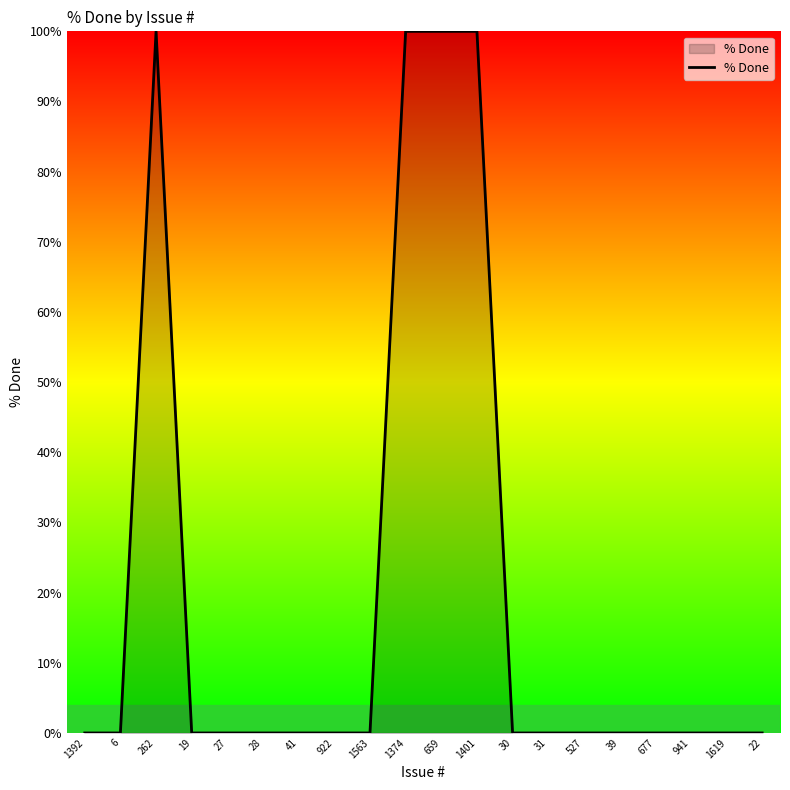

What is the greatest value displayed?

100